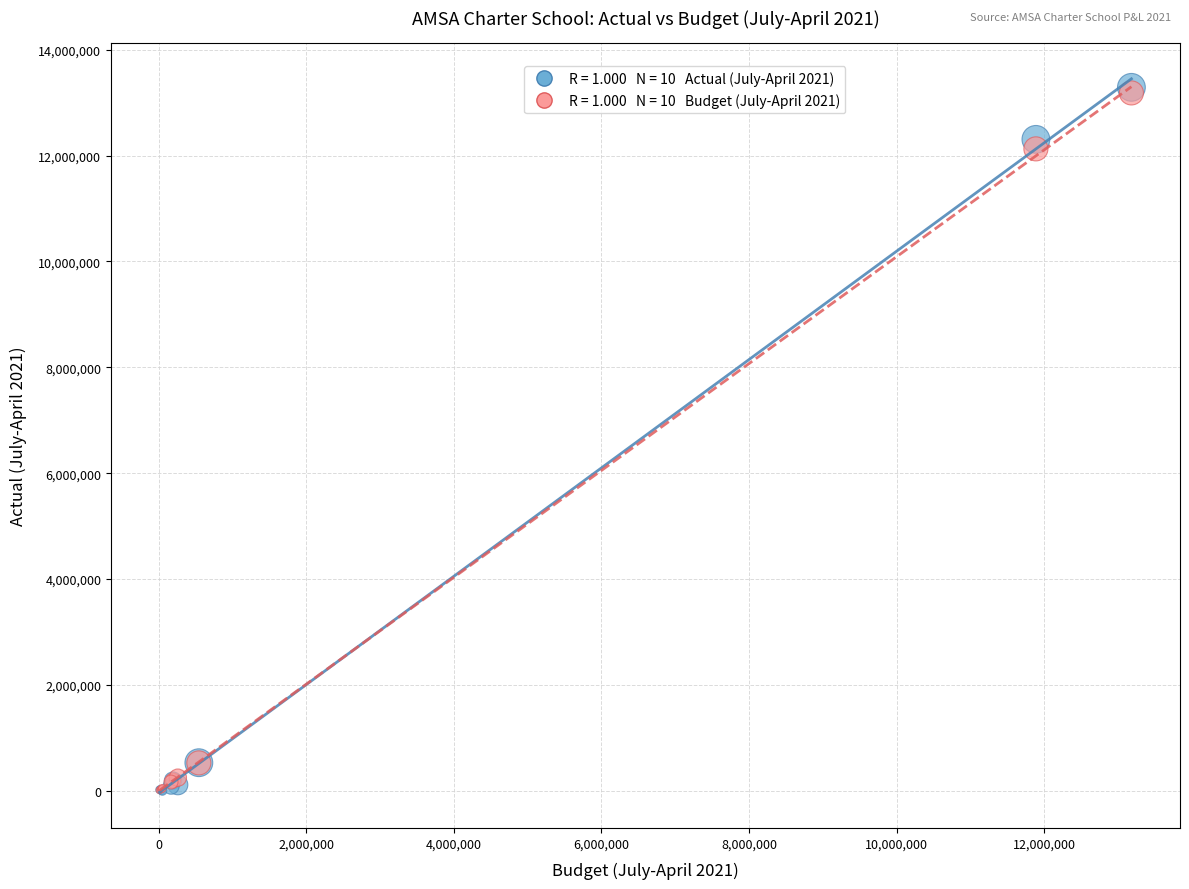

Across all series, what Y value is closest to 6644249?

12126098.6